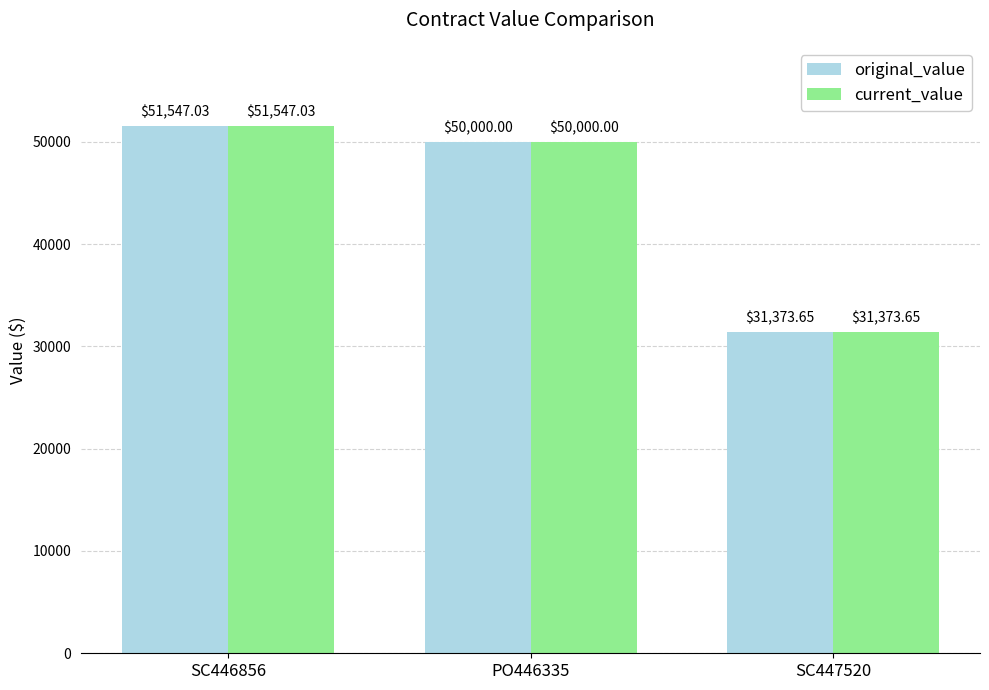

What is the value of the current_value bar at the 3rd from the left?

31373.7